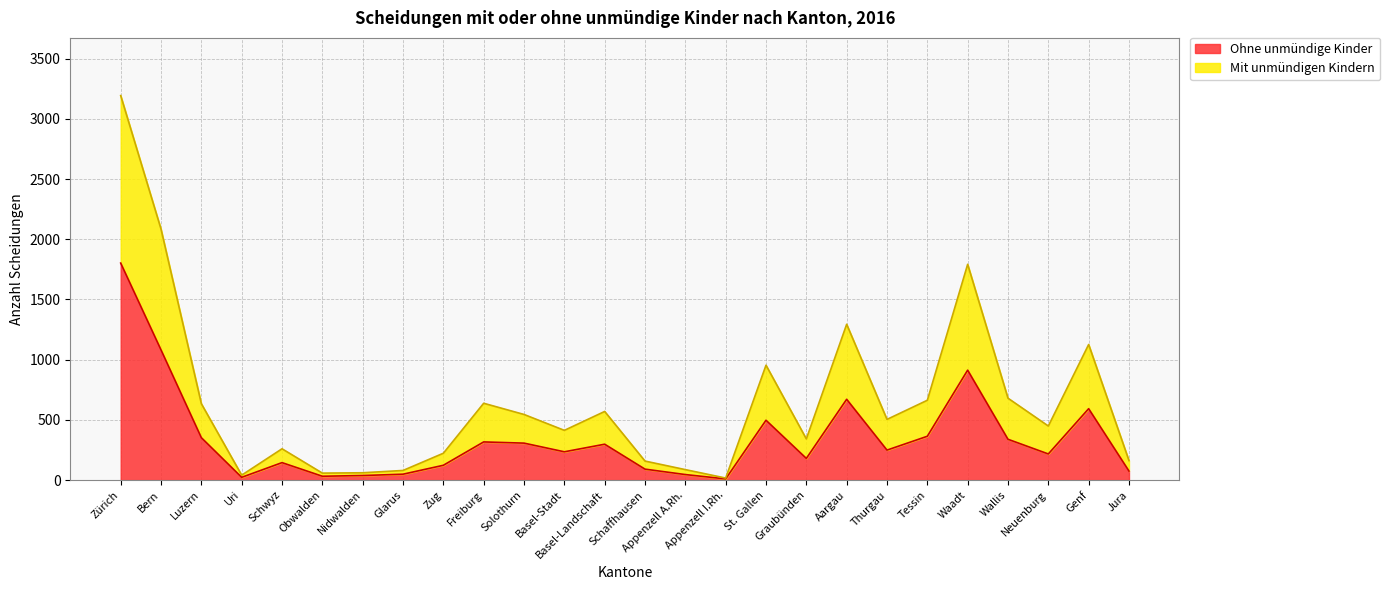

Reading left to right, extract all data points from this chart.

Ohne unmündige Kinder: 1802	1081	352	23	145	32	38	49	123	317	307	235	298	91	46	10	497	180	671	249	364	913	339	217	593	75
Mit unmündigen Kindern: 3193	2084	634	41	260	58	61	80	223	638	545	413	570	158	87	17	954	342	1294	504	663	1792	680	449	1126	162